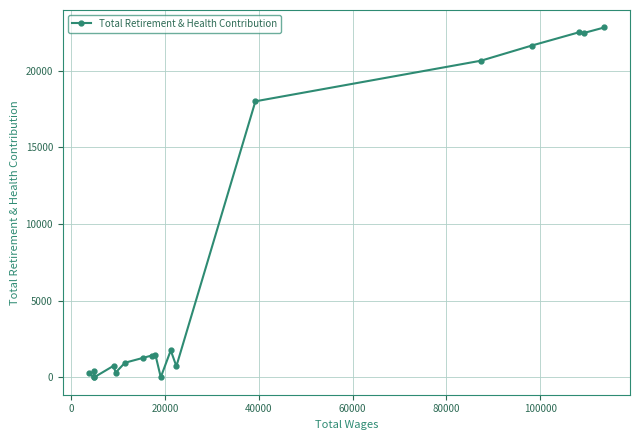

What is the greatest value displayed?

22829